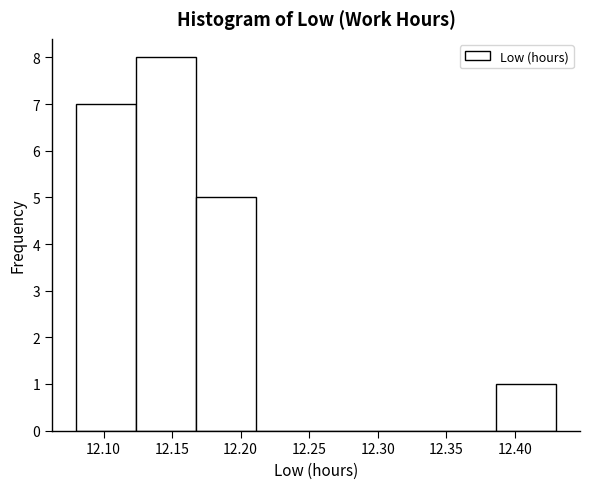

Over which range of the x-axis is the bar tallest?

12.125 to 12.170